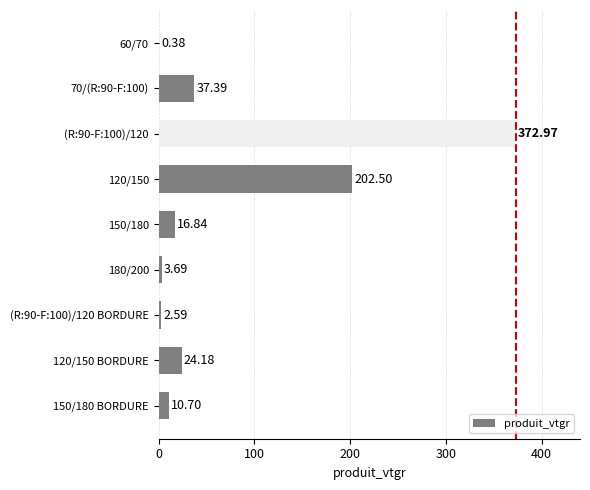

What is the sum of all values?

671.2